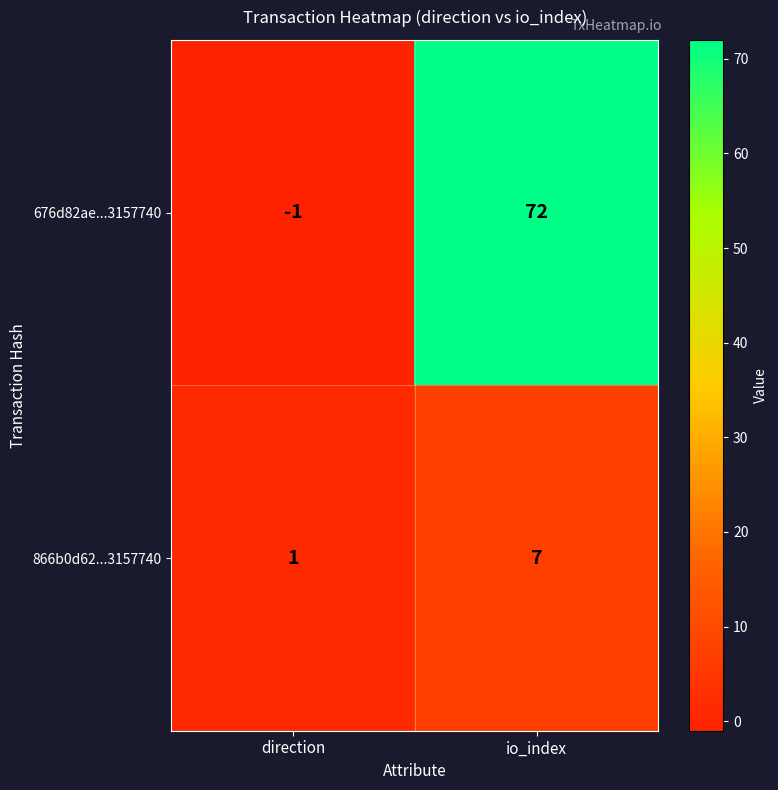

Is it true that 866b0d62...3157740 equals 0 at direction?

False